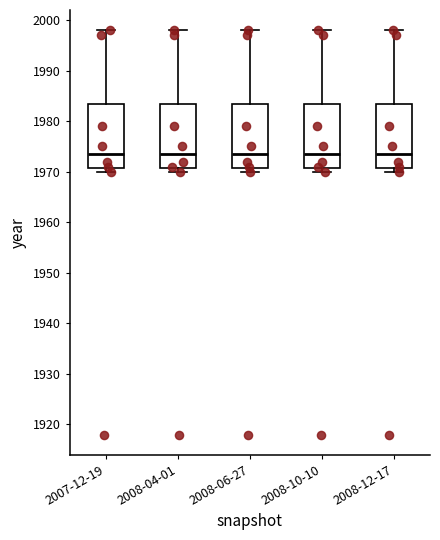

Reading left to right, read every box against the y-axis: the position of its median line, the range the box covers, and the ends of its whiskers. The values are not printed on the chart, so give them approximately, as read against the axis.

2007-12-19: median 1974, box 1971 to 1984, whiskers 1970 to 1998
2008-04-01: median 1974, box 1971 to 1984, whiskers 1970 to 1998
2008-06-27: median 1974, box 1971 to 1984, whiskers 1970 to 1998
2008-10-10: median 1974, box 1971 to 1984, whiskers 1970 to 1998
2008-12-17: median 1974, box 1971 to 1984, whiskers 1970 to 1998